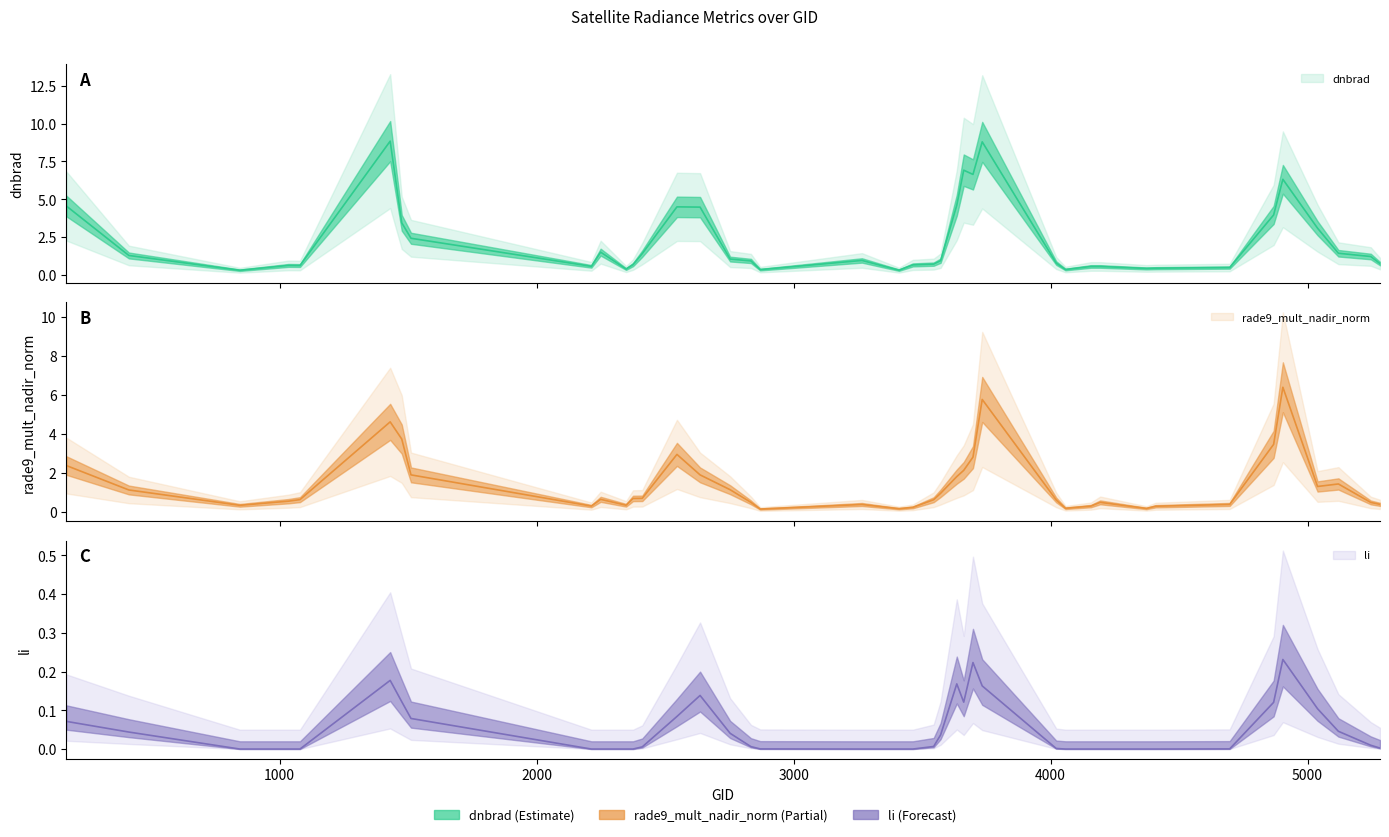

How many data points does each series have?

40